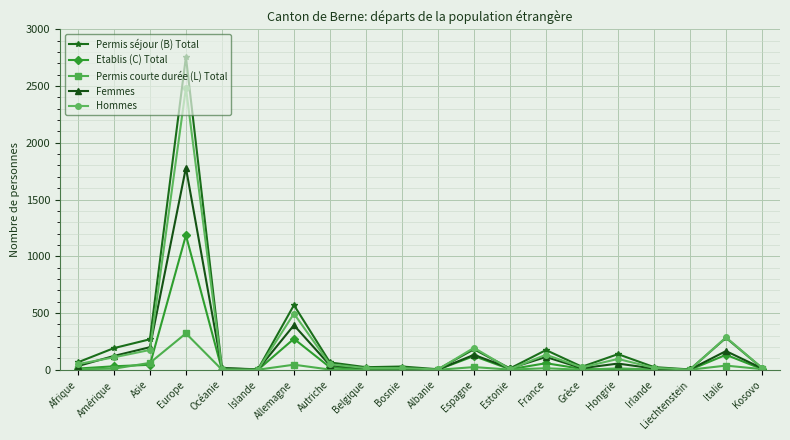

Where is the first local maximum for Permis séjour (B) Total?

Europe